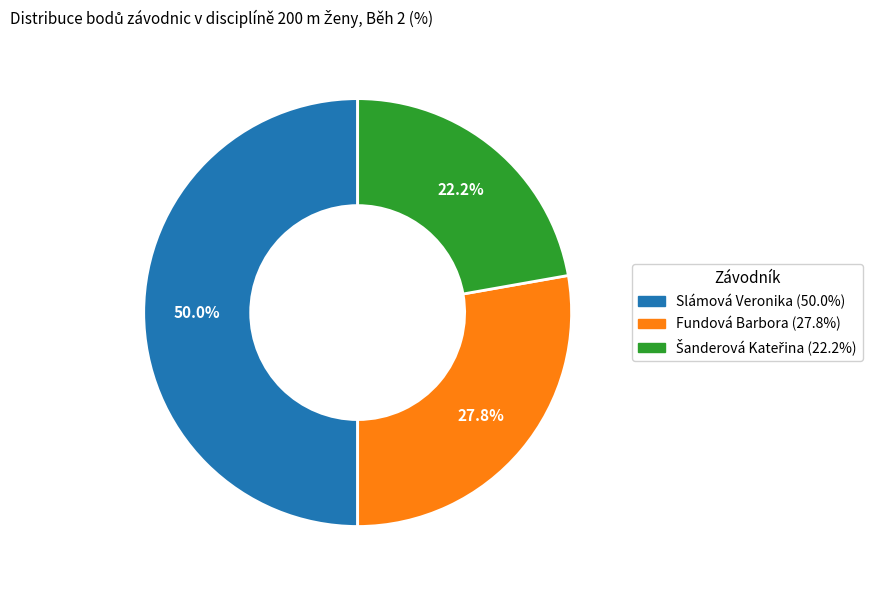

Count the number of slices in the pie.

3